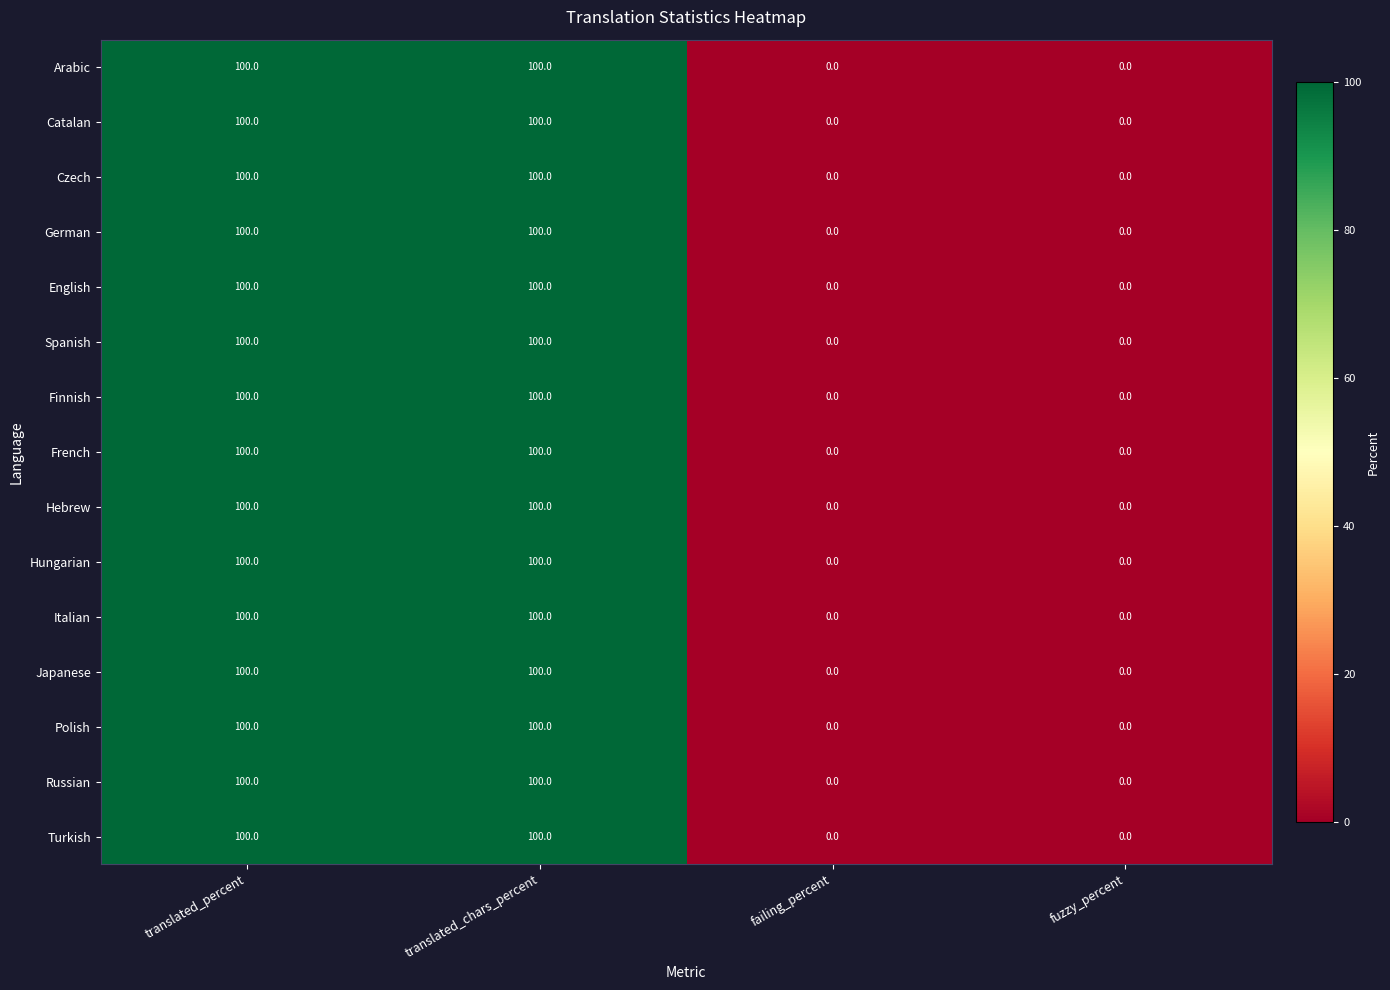

How many German values are between 0 and 100?

4